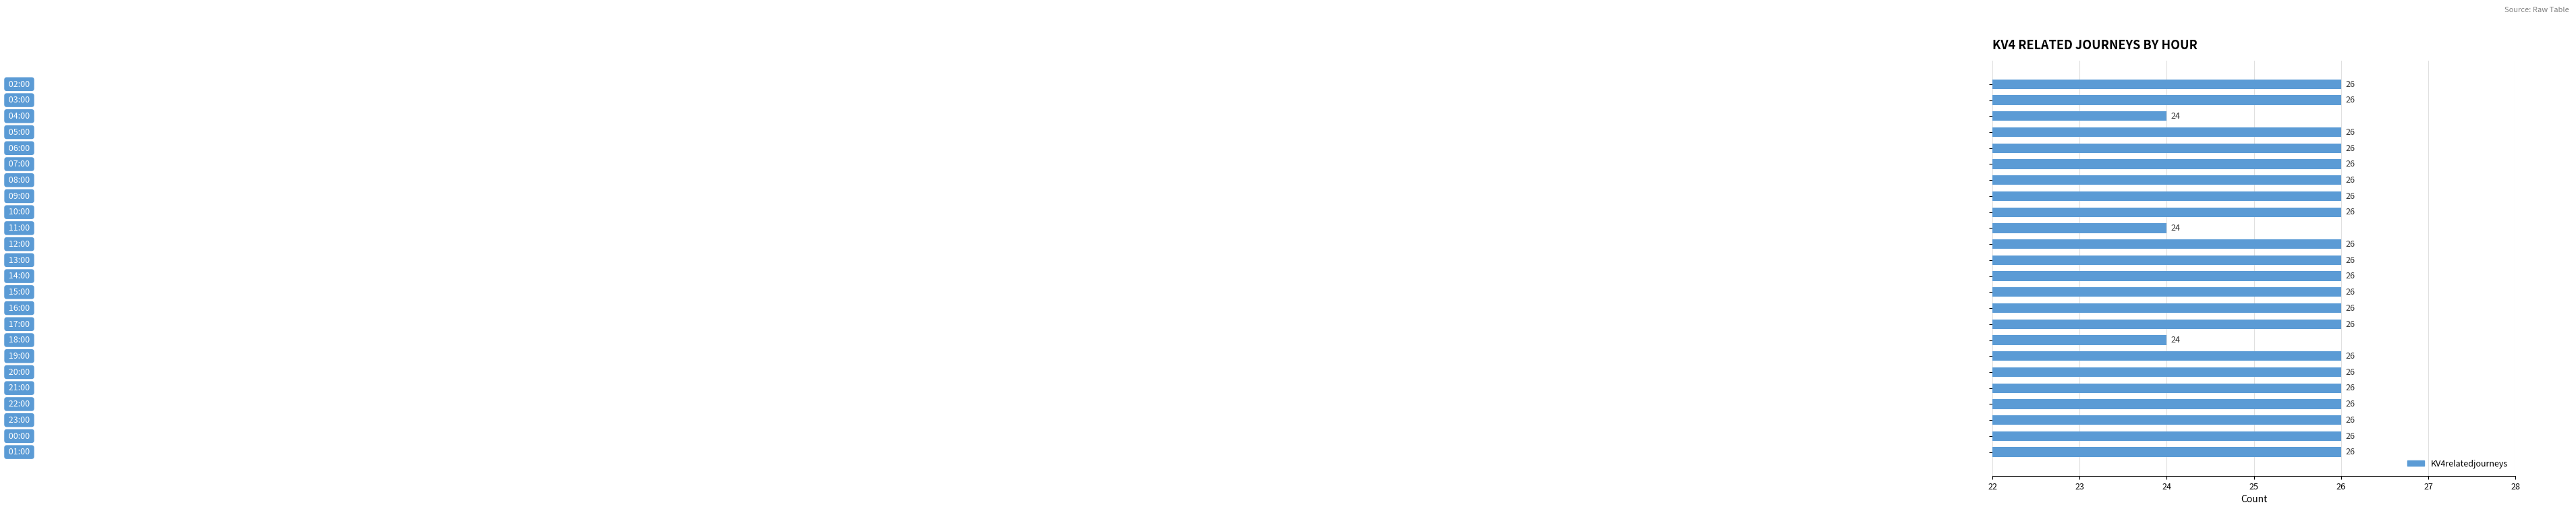

What is the minimum value shown in the chart?

24